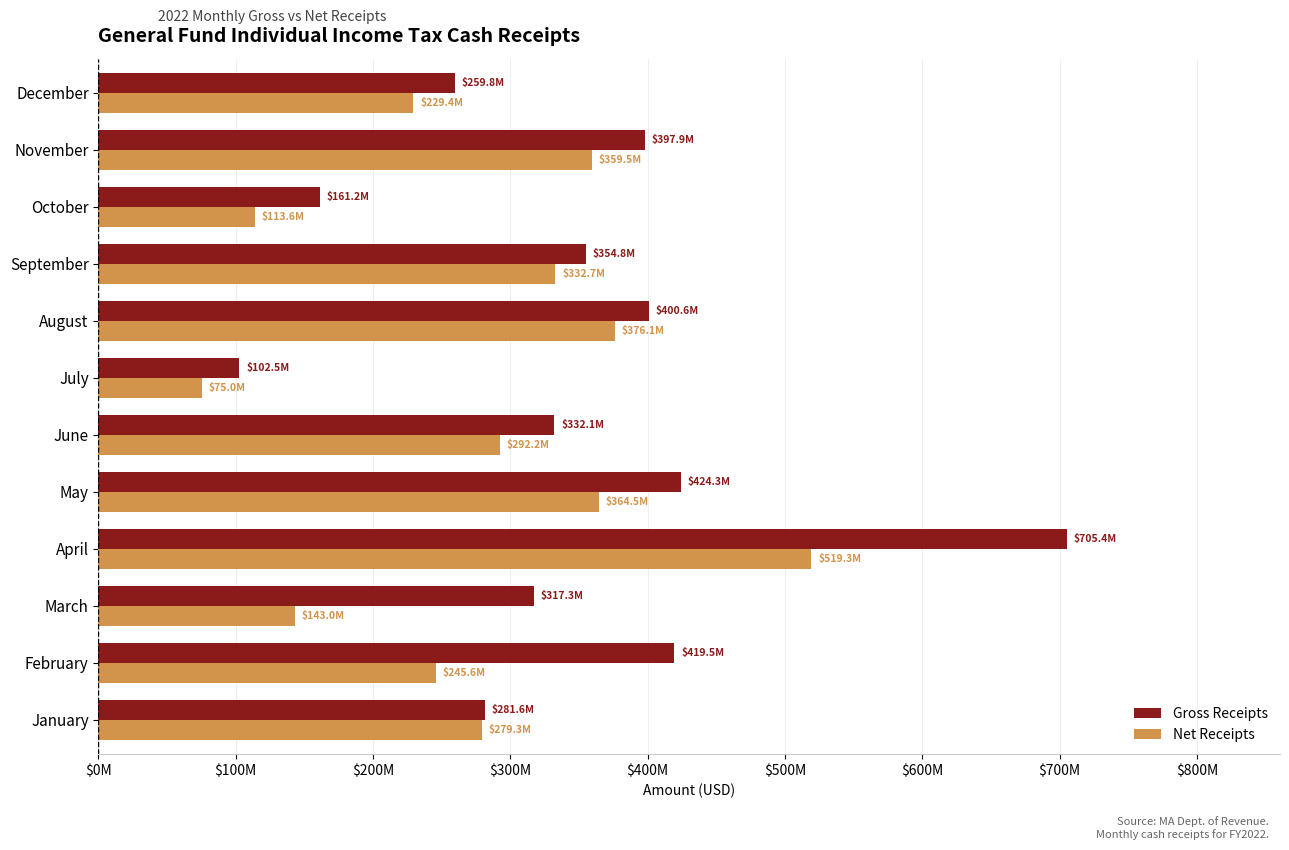

Where is Net Receipts nearest to the value 297180411?

June